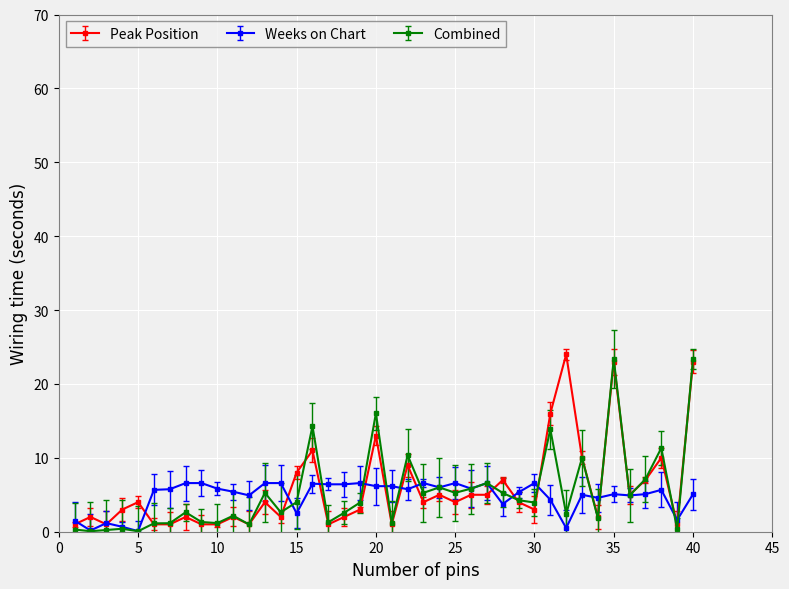

True or false: Weeks on Chart has more than 0 points higher than both neighbors.

True